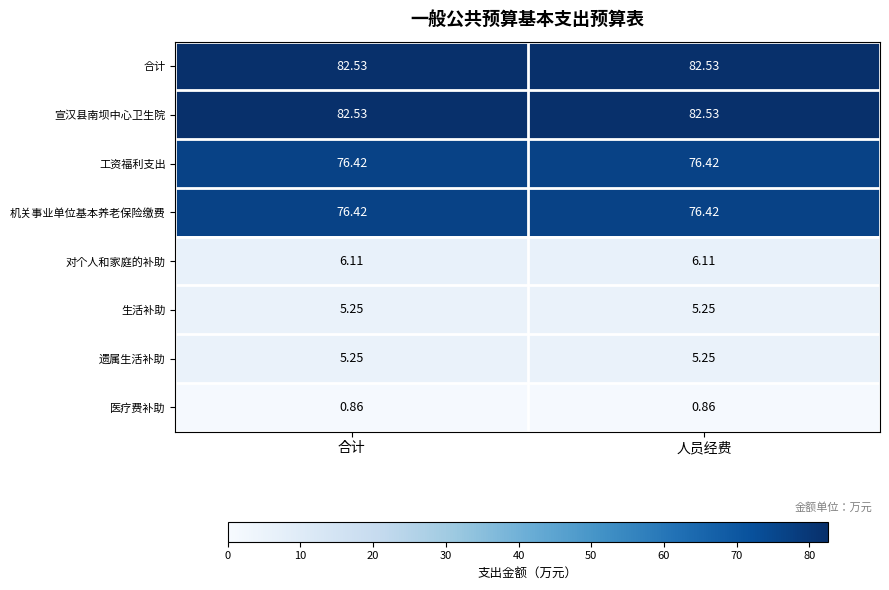

Which series has the largest total across all categories?

合计